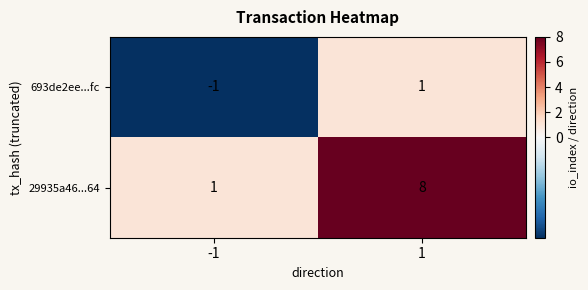

Which series has the largest range (max minus min)?

29935a46...64